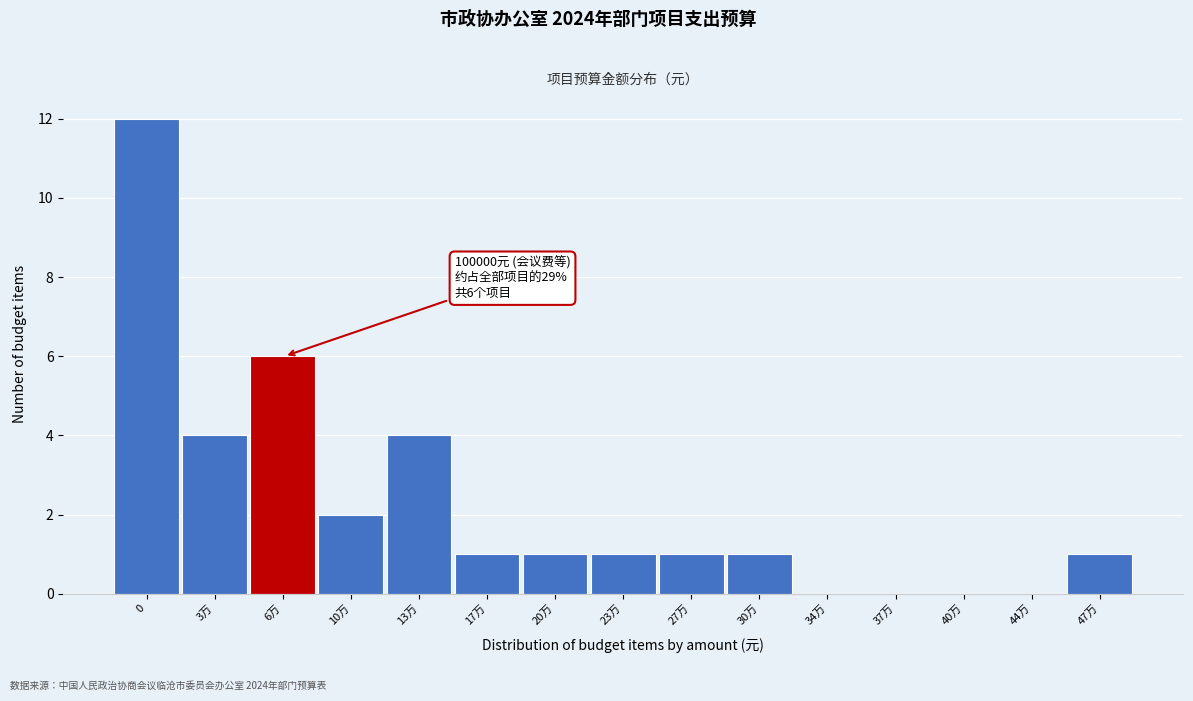

Reading right to left, list all the values displayed in this chart.

47万=1	44万=0	40万=0	37万=0	34万=0	30万=1	27万=1	23万=1	20万=1	17万=1	13万=4	10万=2	6万=6	3万=4	0=12